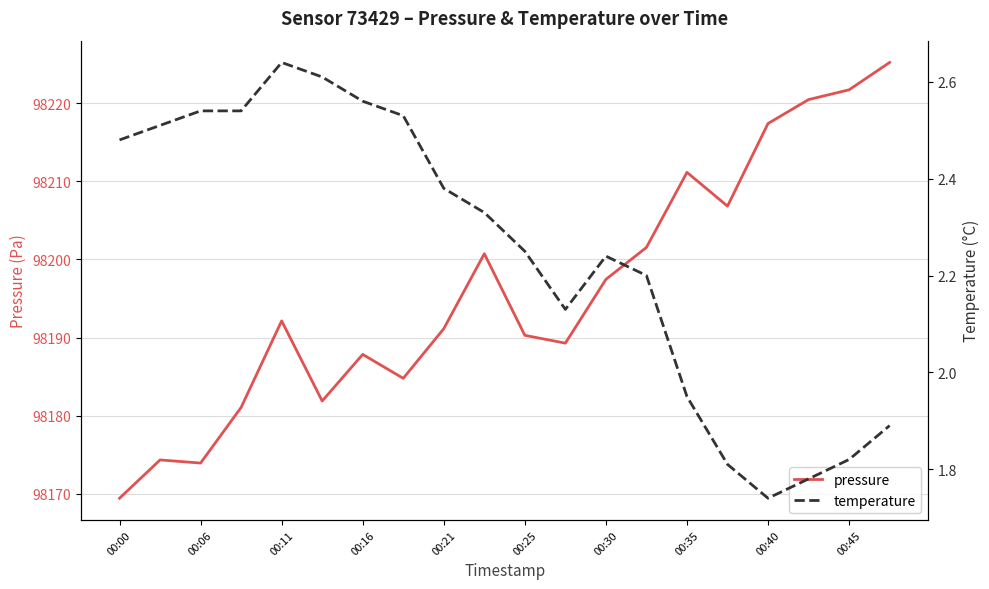

What is the difference between the maximum and minimum values in the pressure series?

55.8